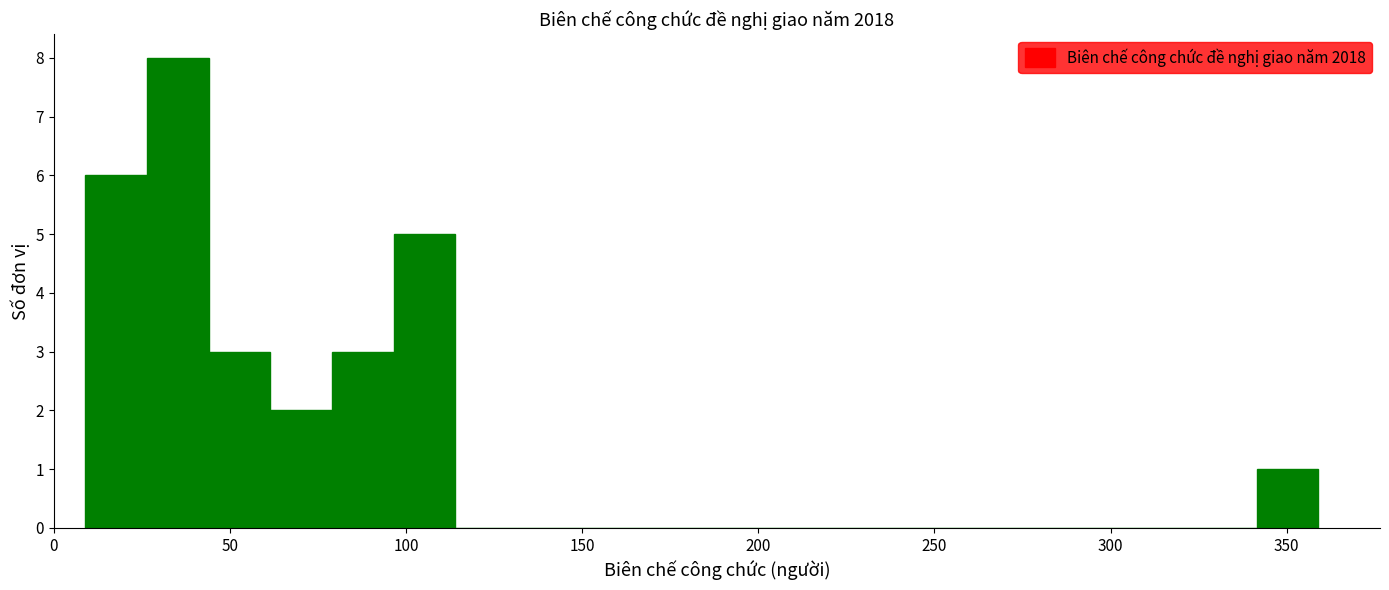

Around what value on the x-axis is the tallest bar? Give the approximate position of its centre, as read against the axis.

35